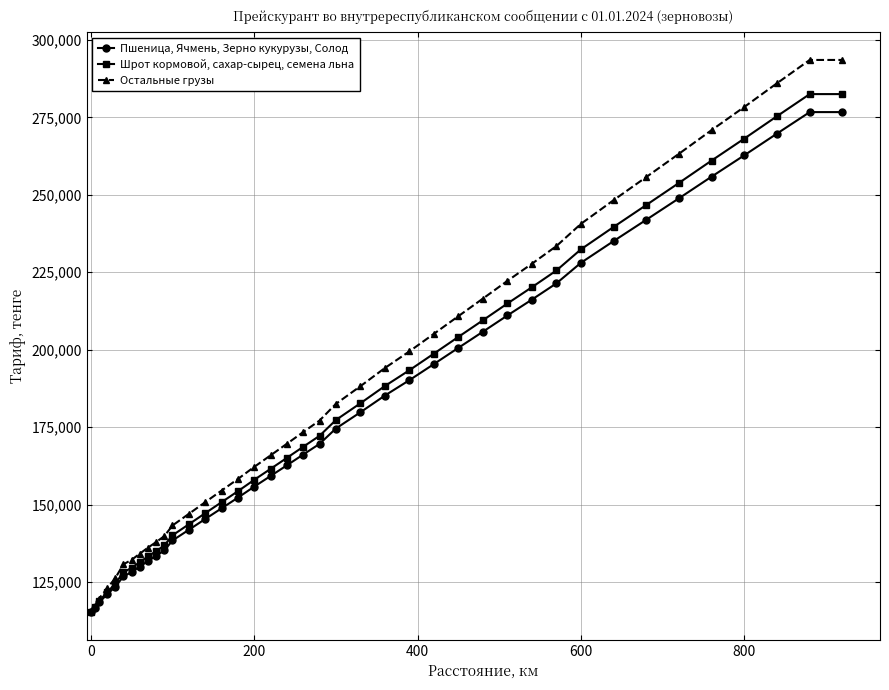

At how many categories does at least one series exceed 251512?

7